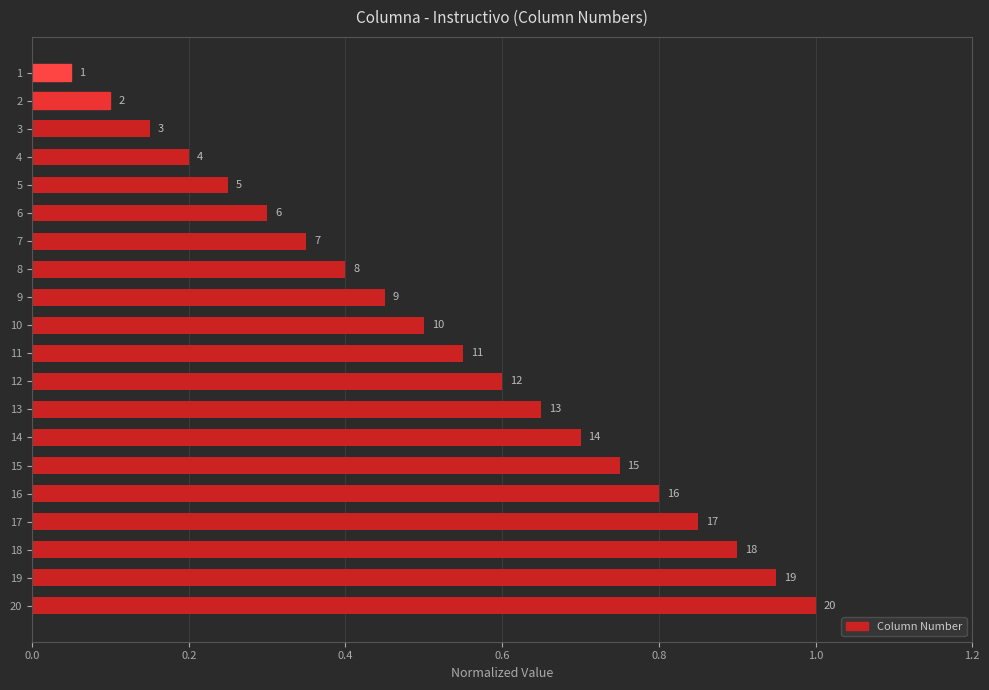

What is the change in value from 17 to 19?

+0.1